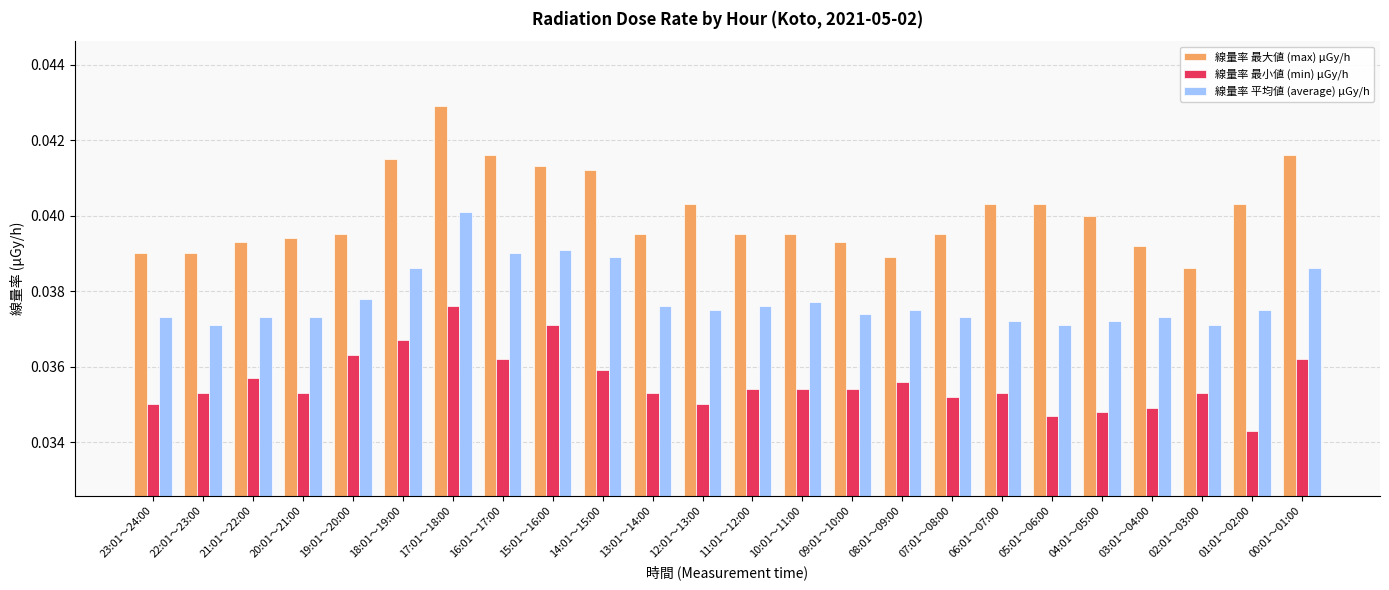

At how many categories does at least one series exceed 0?

24